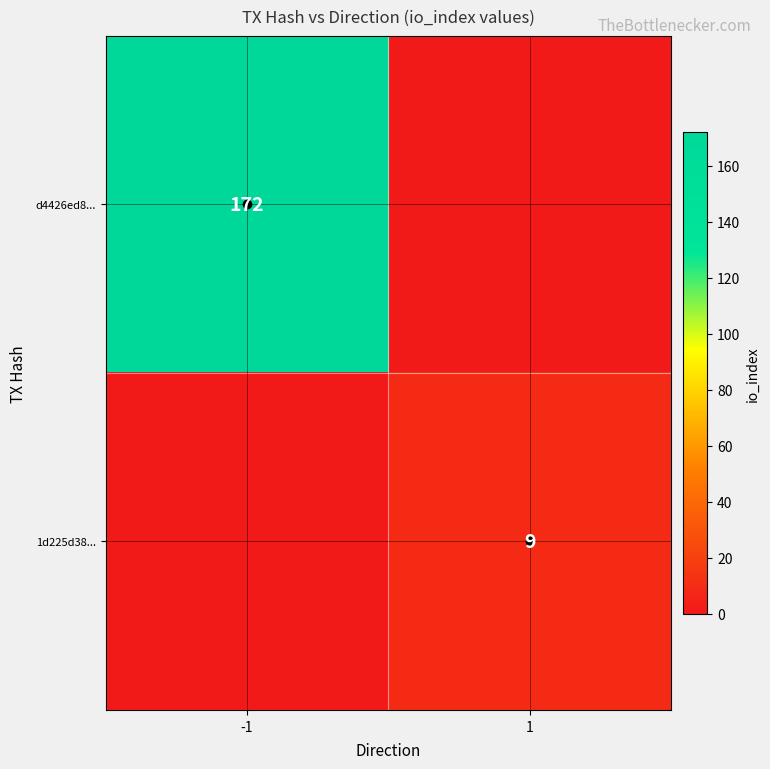

Which series has the widest spread of values?

d4426ed8...